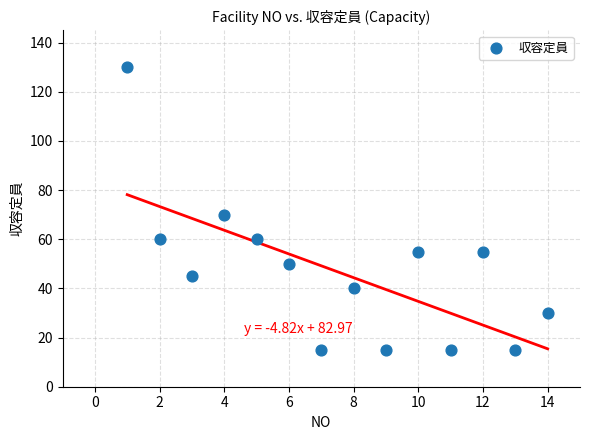

What is the range of Y values (max minus min)?

115